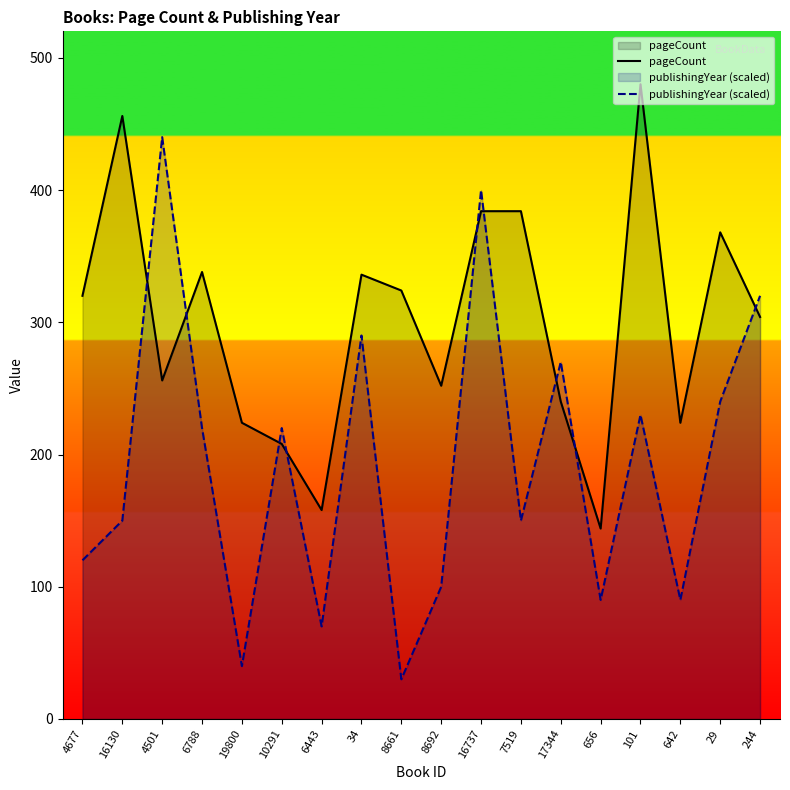

What is the smallest value displayed?

30